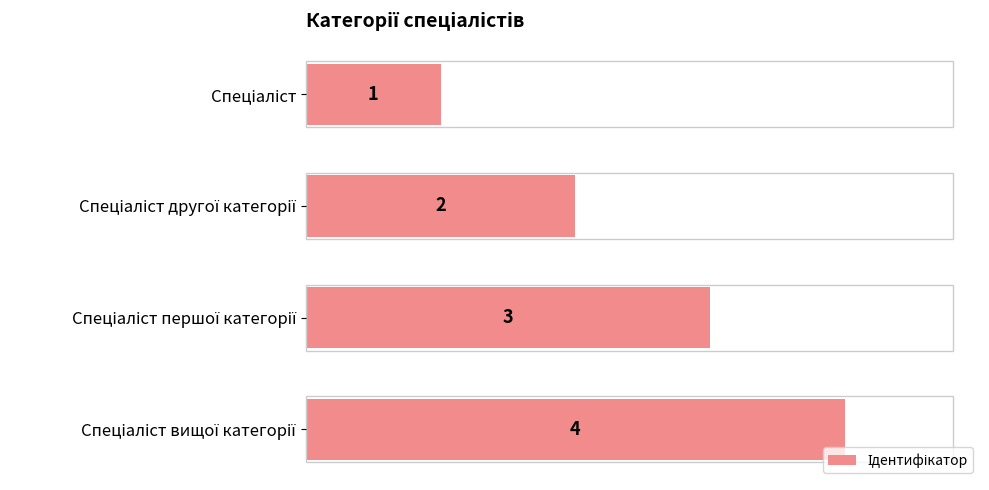

What is the value of the 2nd bar from the top?

2